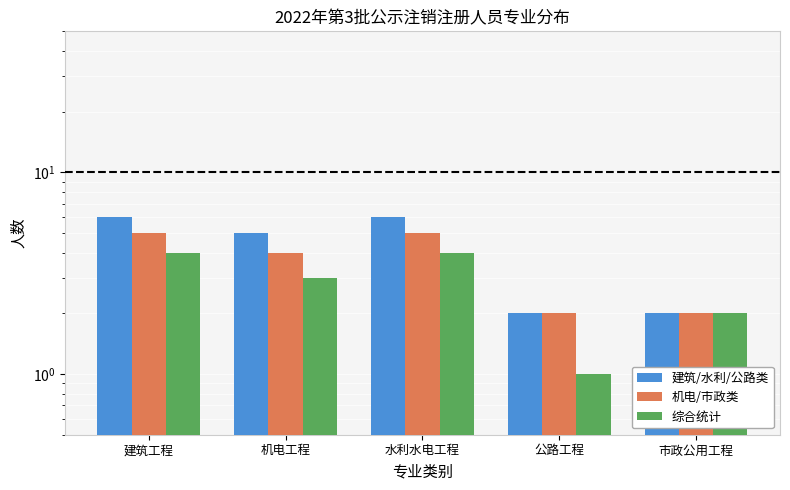

Reading left to right, extract all data points from this chart.

建筑/水利/公路类: 建筑工程=6	机电工程=5	水利水电工程=6	公路工程=2	市政公用工程=2
机电/市政类: 建筑工程=5	机电工程=4	水利水电工程=5	公路工程=2	市政公用工程=2
综合统计: 建筑工程=4	机电工程=3	水利水电工程=4	公路工程=1	市政公用工程=2